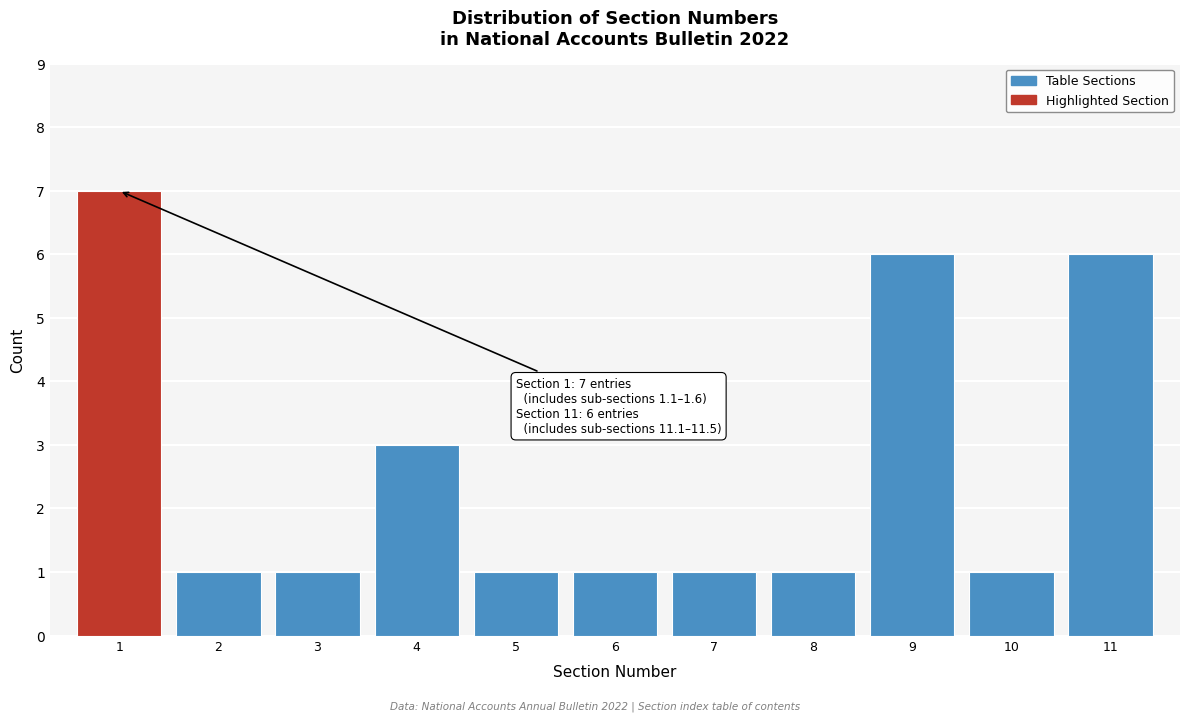

Reading left to right, list all the values displayed in this chart.

1=7	2=1	3=1	4=3	5=1	6=1	7=1	8=1	9=6	10=1	11=6